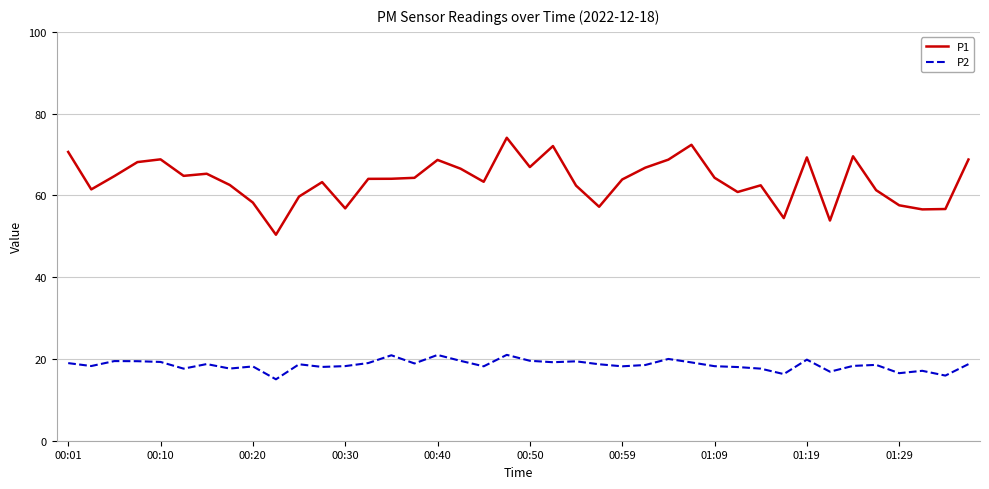

What is the minimum value shown in the chart?

15.0